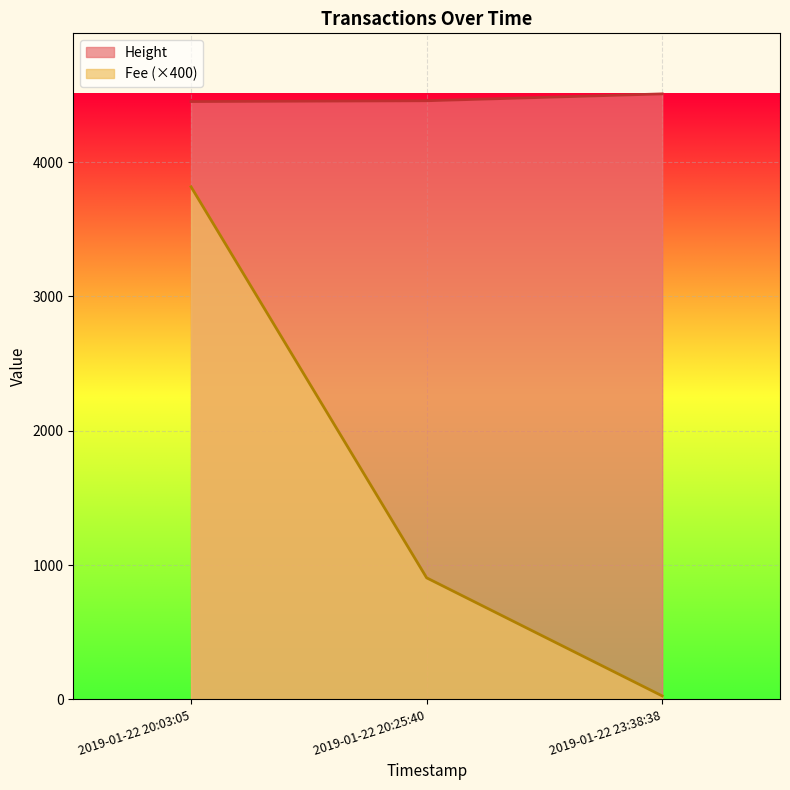

Where is Height nearest to the value 1921?

2019-01-22 20:25:40